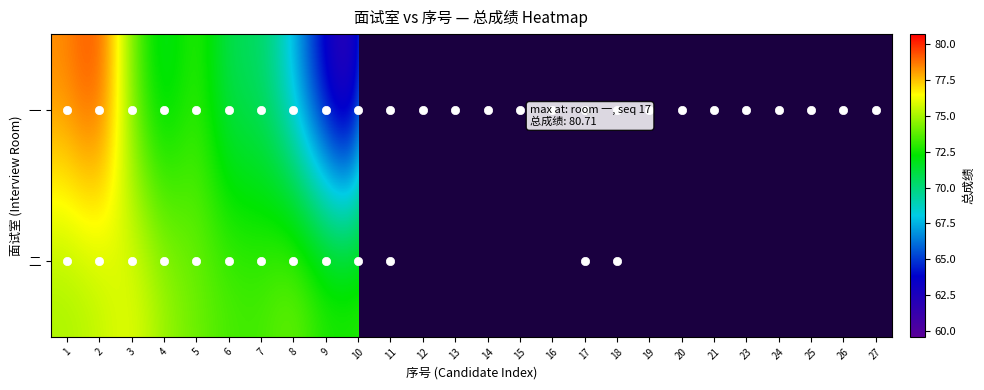

What is the sum of the 一 values at 18 and 26?

138.6